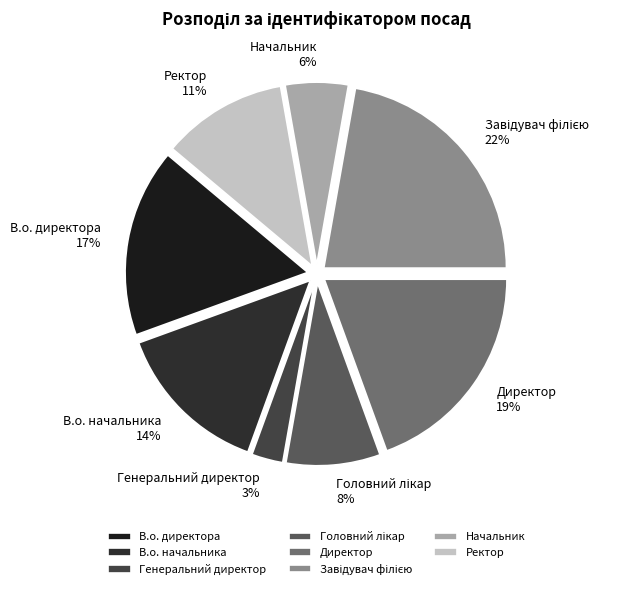

How many slices are in this pie chart?

8